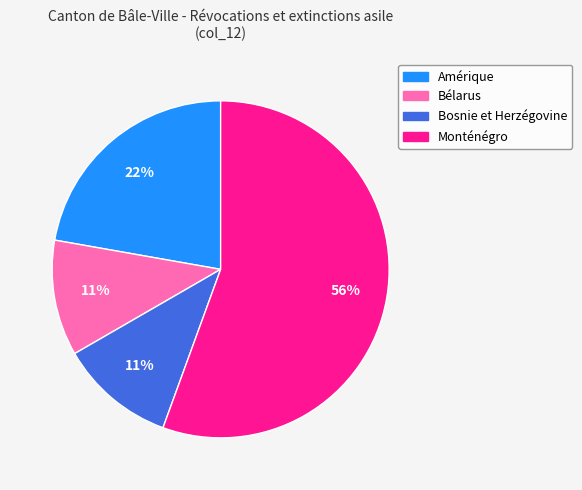

Which category accounts for the majority?

Monténégro